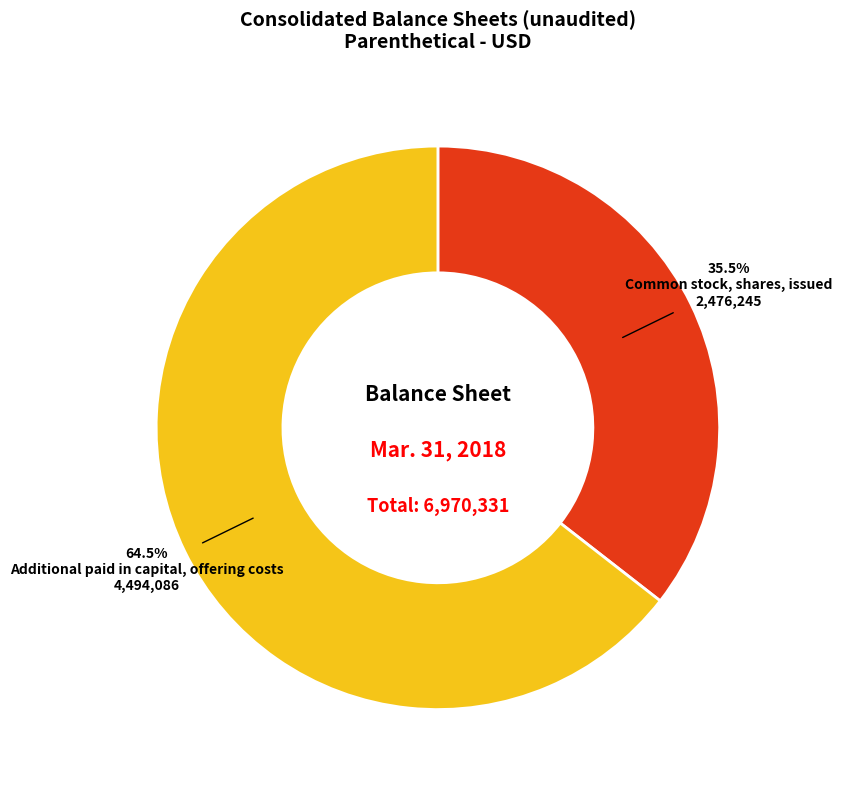

Is there a majority slice in this chart?

Yes